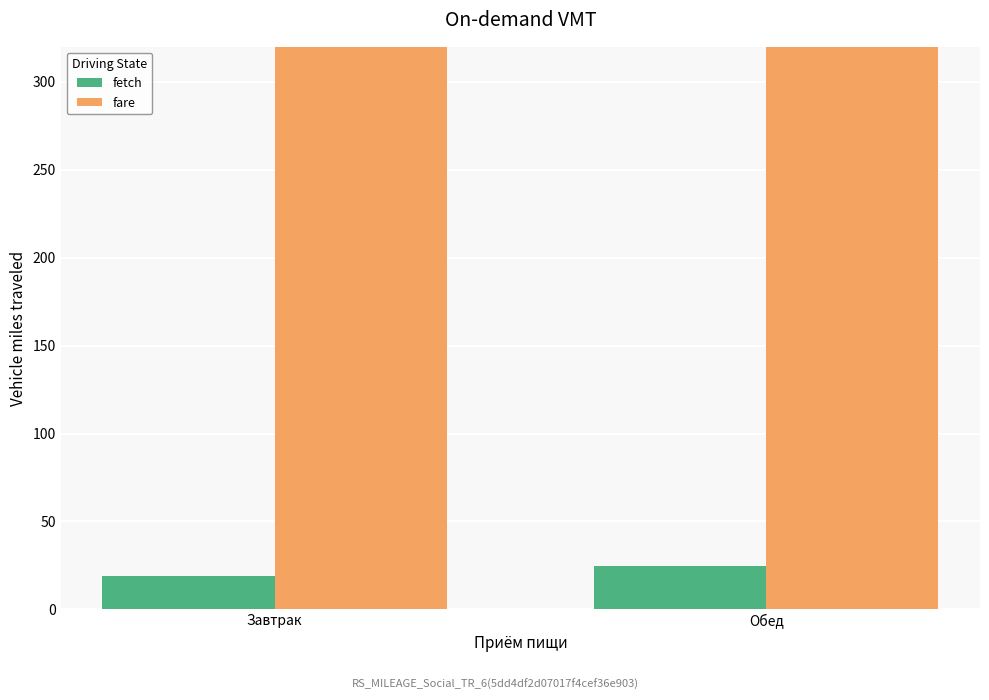

What is the highest value of the fare series?

737.0